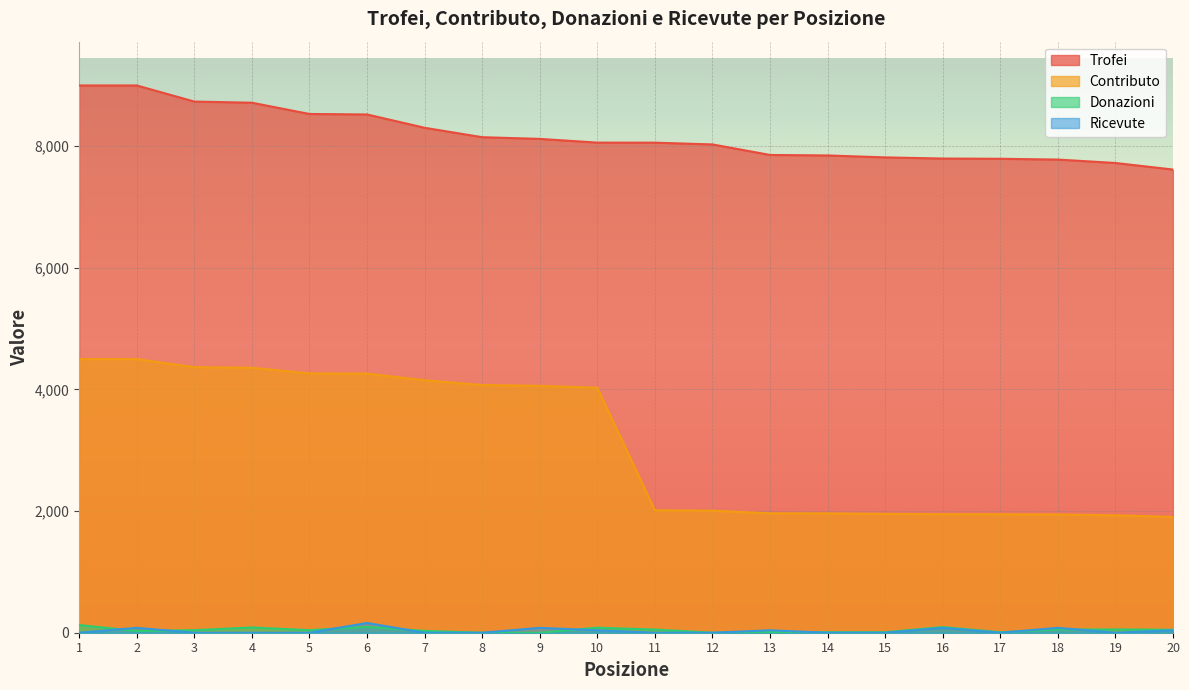

Which series has the largest total across all categories?

Trofei